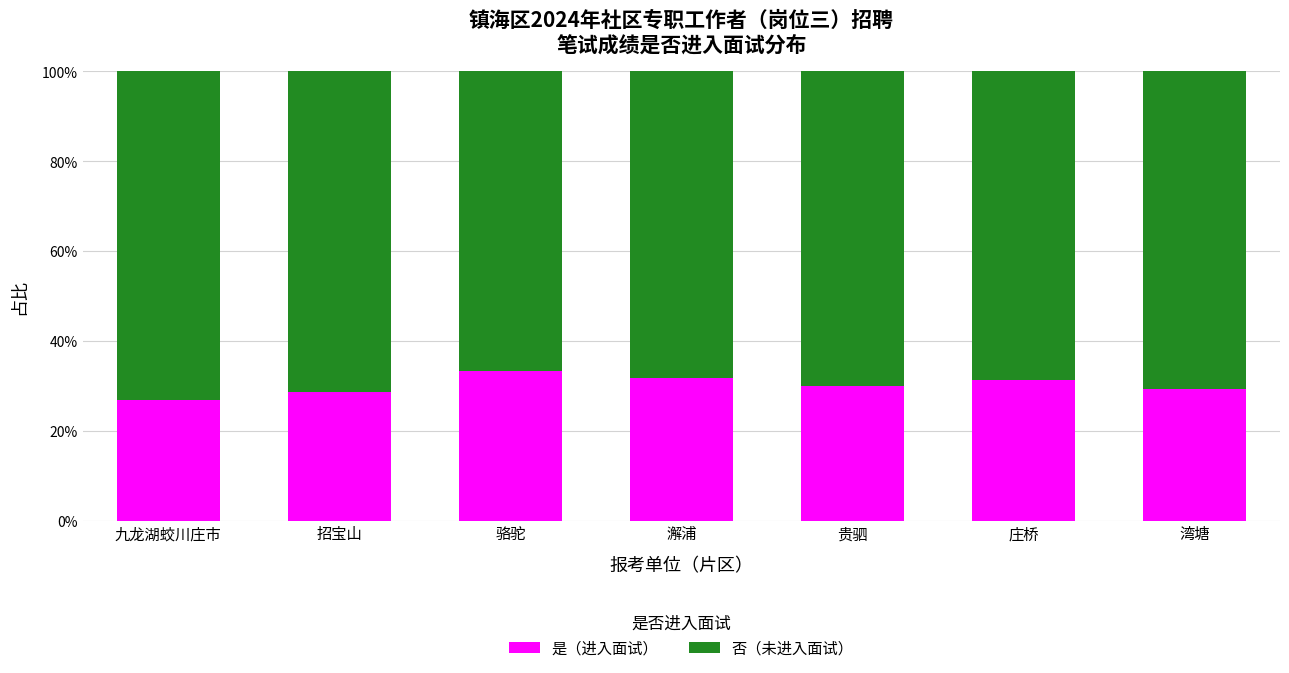

Between 贵驷 and 骆驼, which is larger?

骆驼